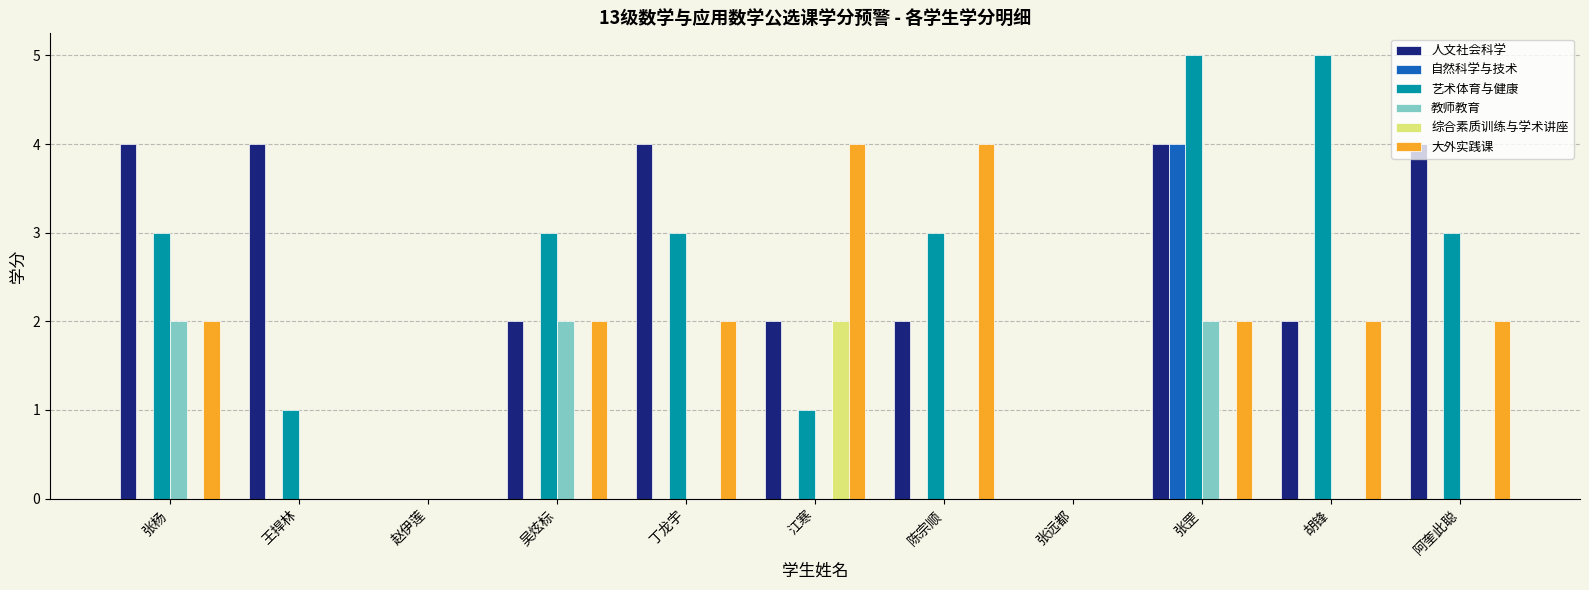

What is the total value across all series at 王捍林?

5